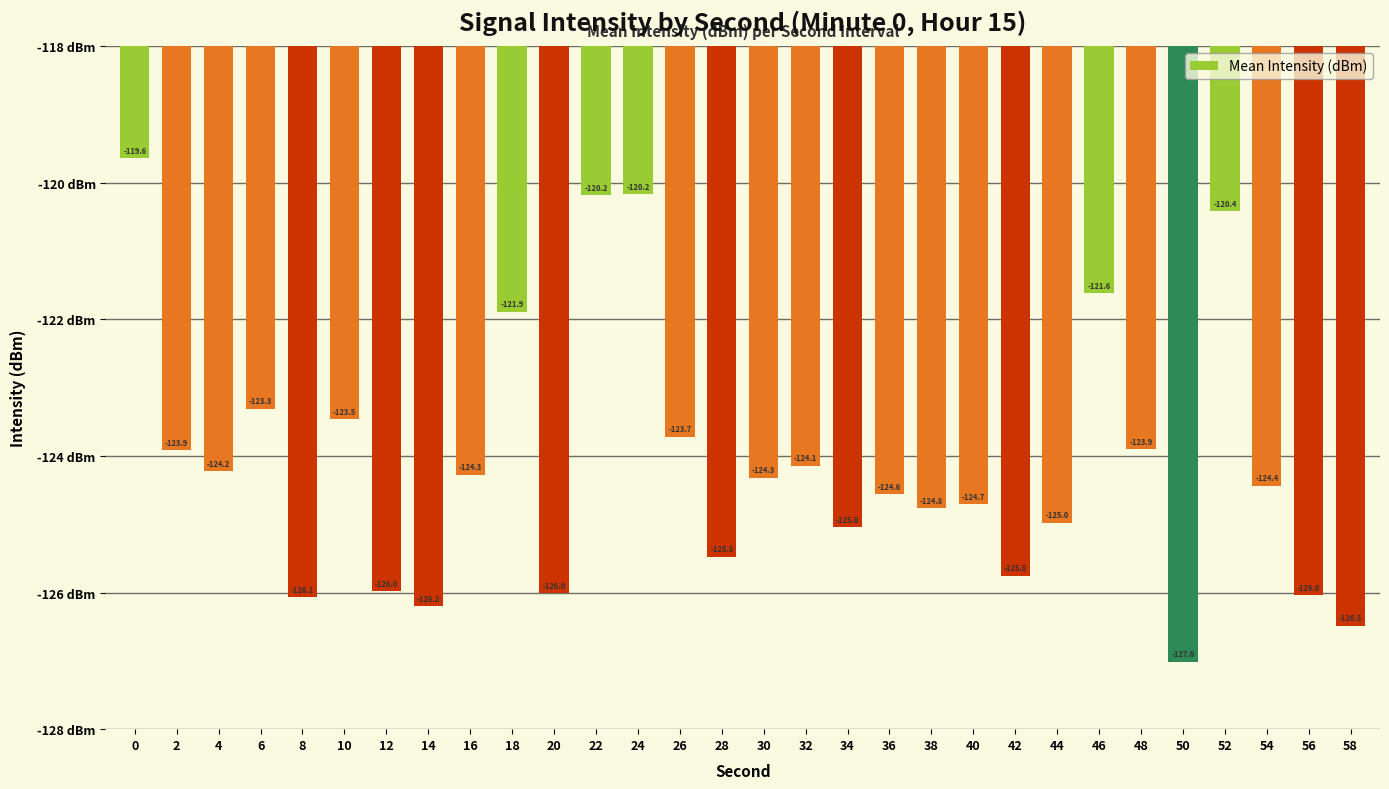

Does the chart contain any negative values?

Yes